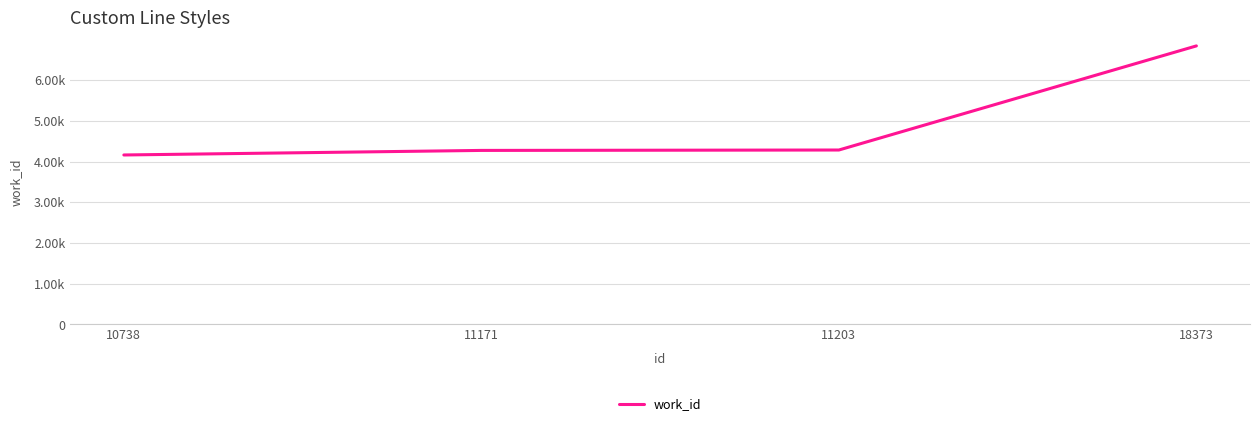

Is this an area chart (filled region under the line)?

No